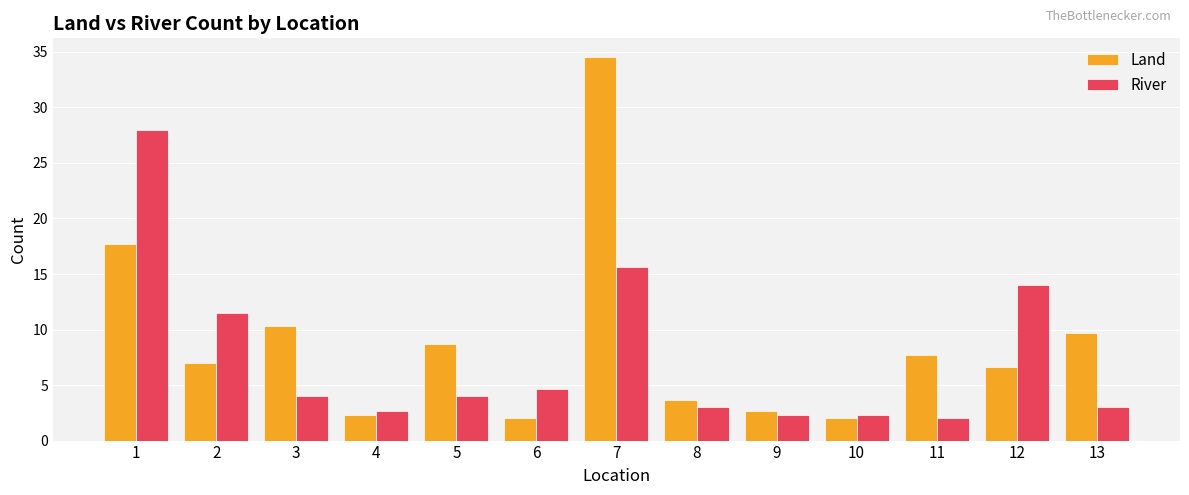

At which category is the sum across all series the highest?

7